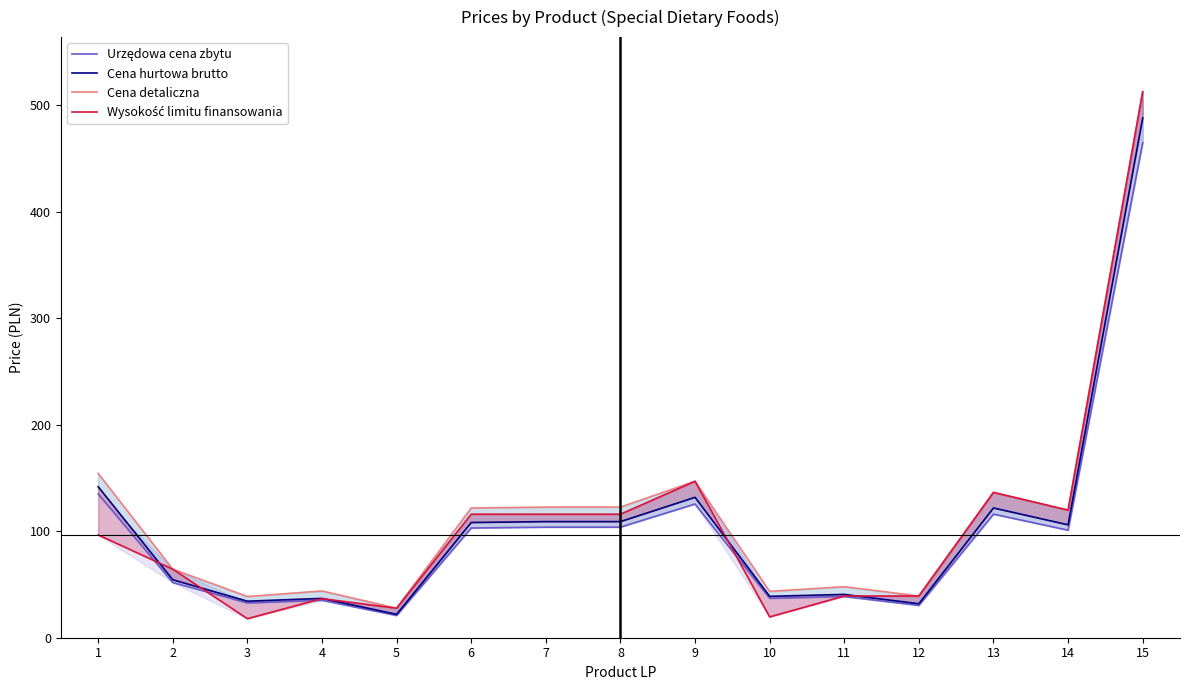

Where is Wysokość limitu finansowania nearest to the value 265?

9